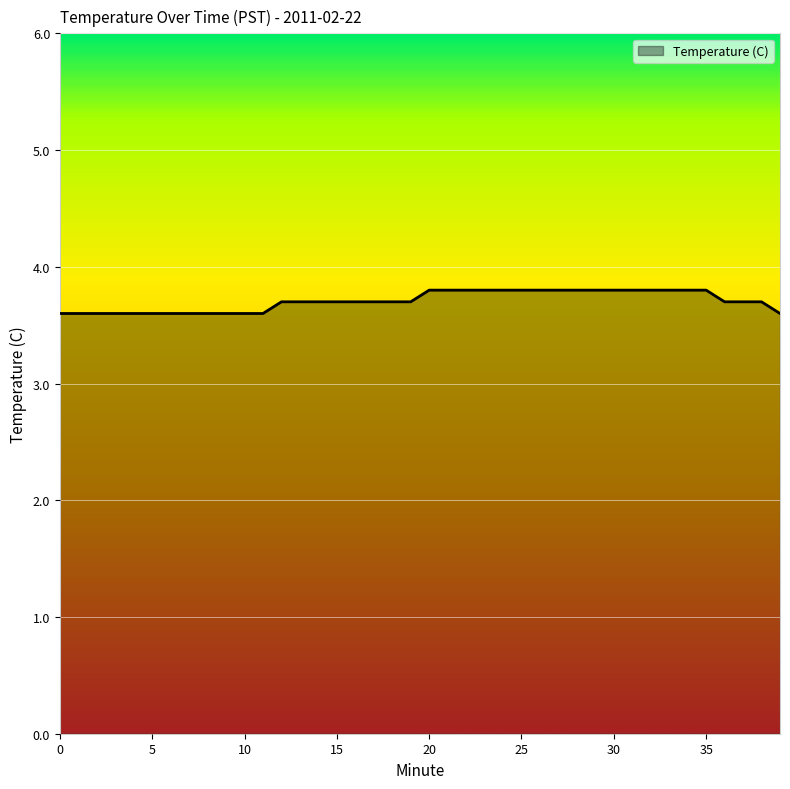

What is the greatest value displayed?

3.8